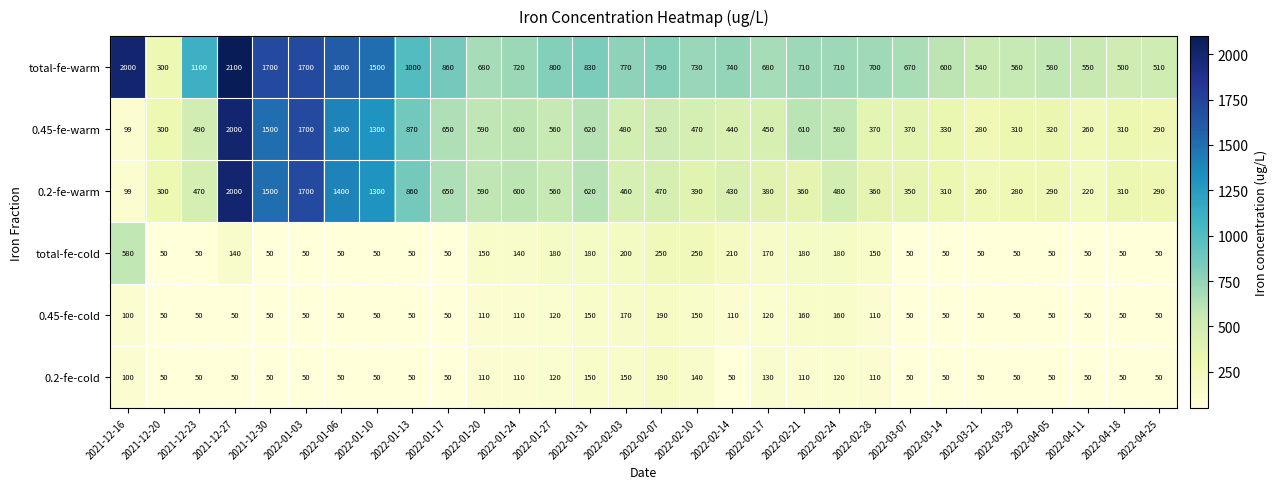

Between 2022-02-10 and 2022-04-25, which series saw the biggest shift?

total-fe-warm